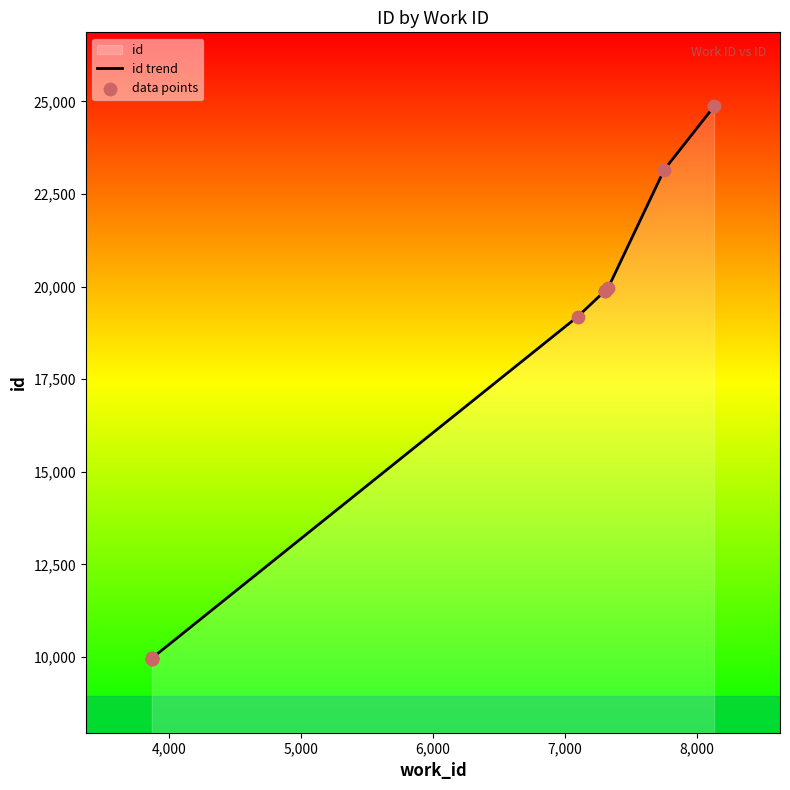

At how many categories does at least one series exceed 24381?

1